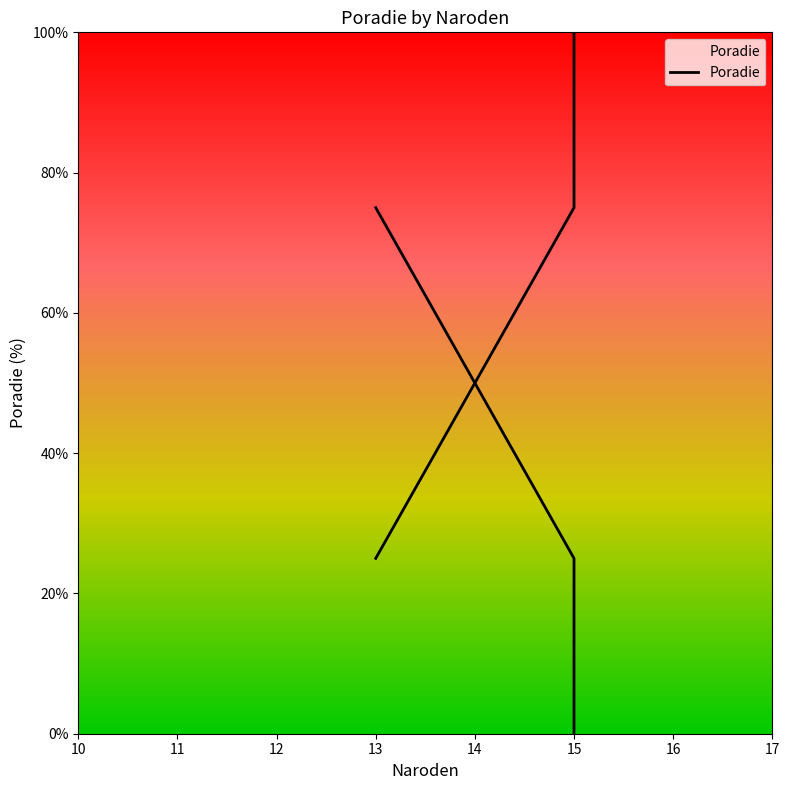

The chart shows a value of 62 at 15. True or false?

False